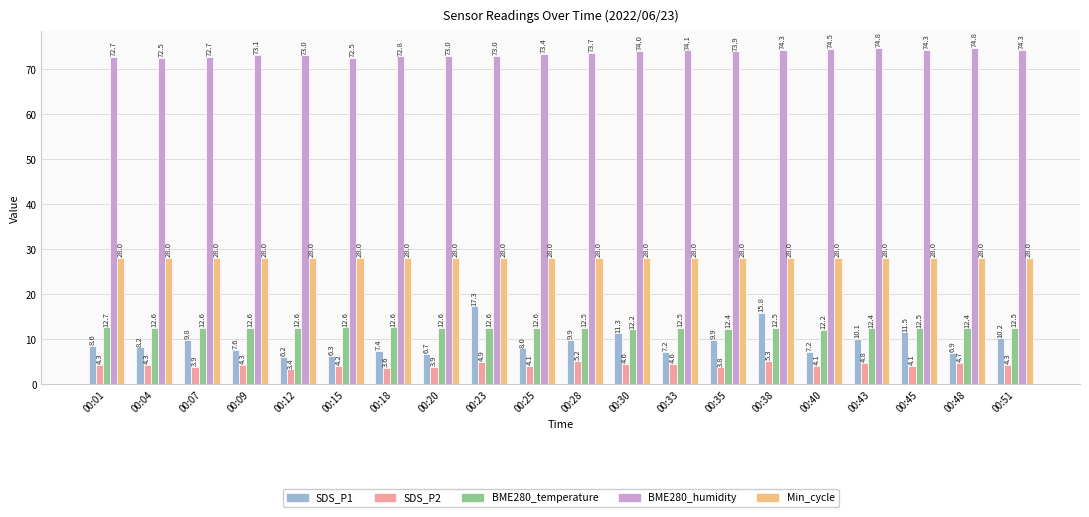

What is the difference between the highest and lowest values at 00:07?

68.8